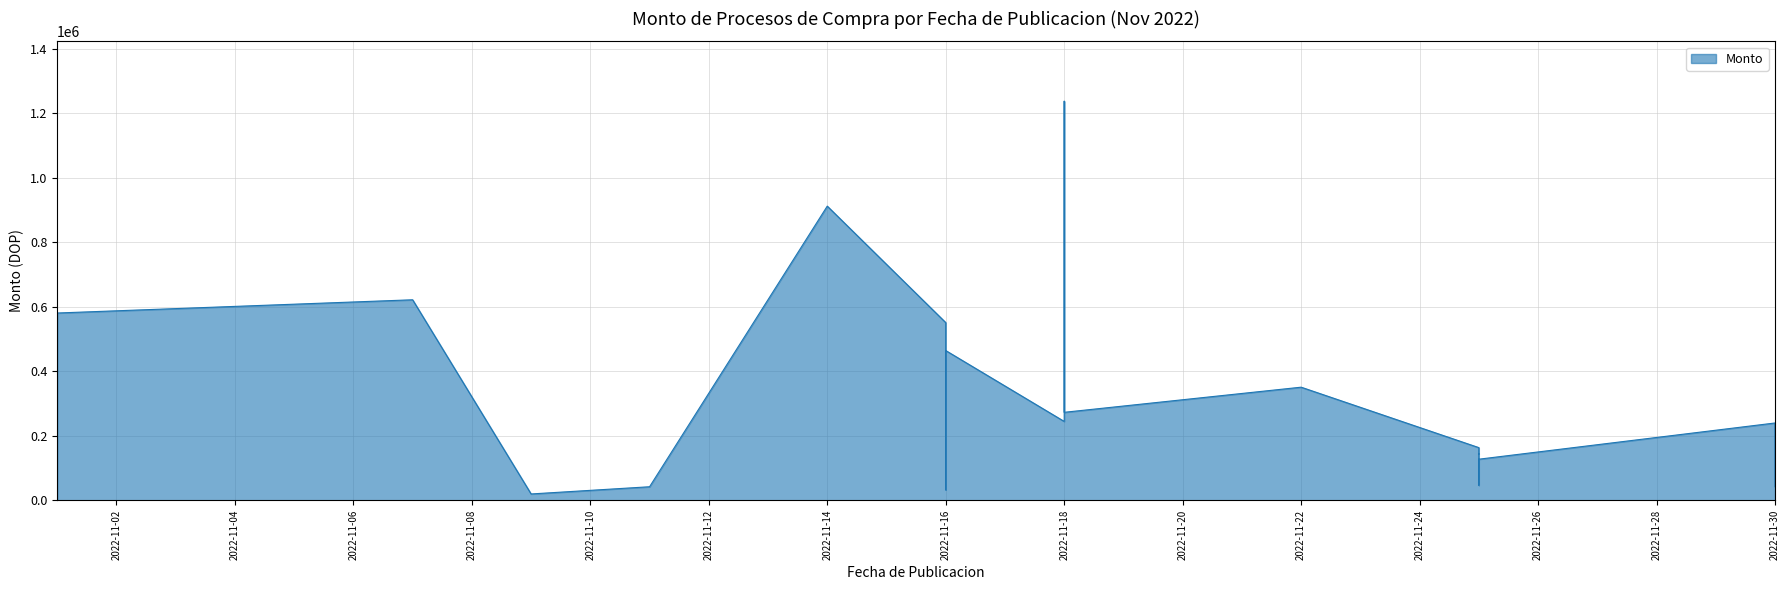

How many points are higher than both their immediate neighbors (excluding endpoints)?

7